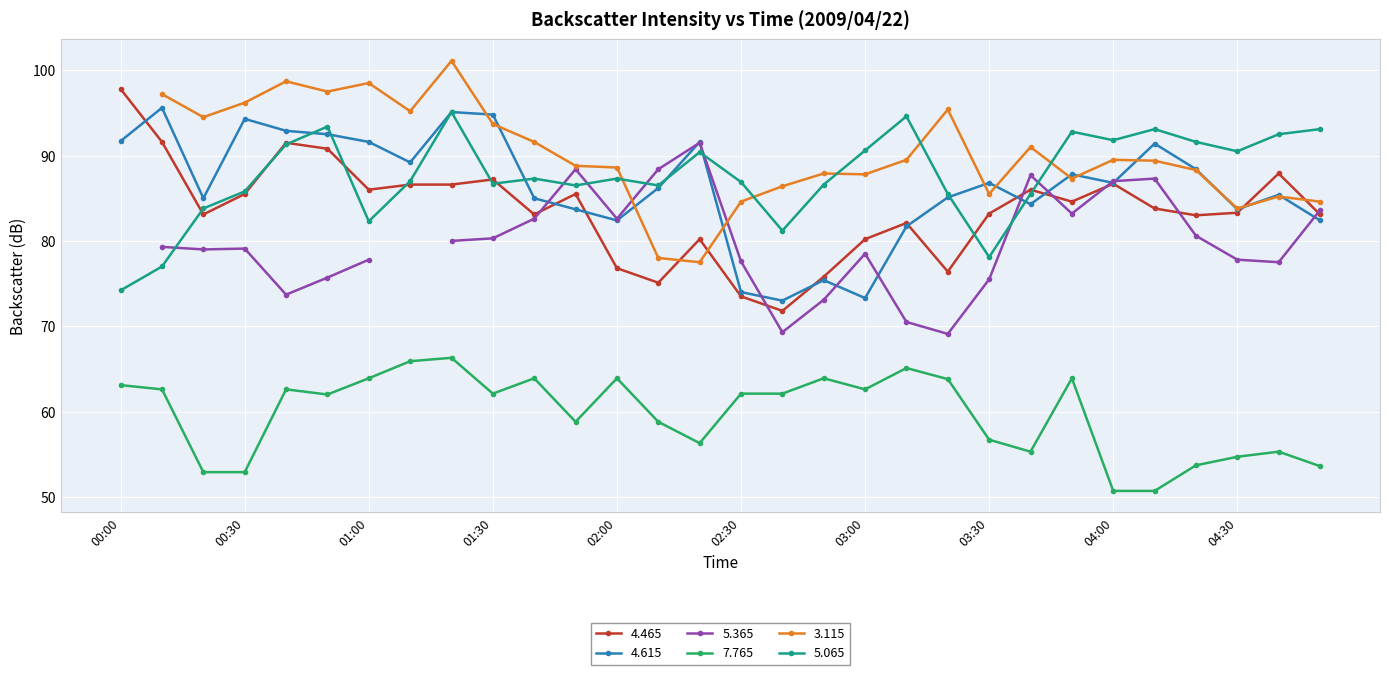

Is it true that   7.765 equals 58.8 at 01:50?

True